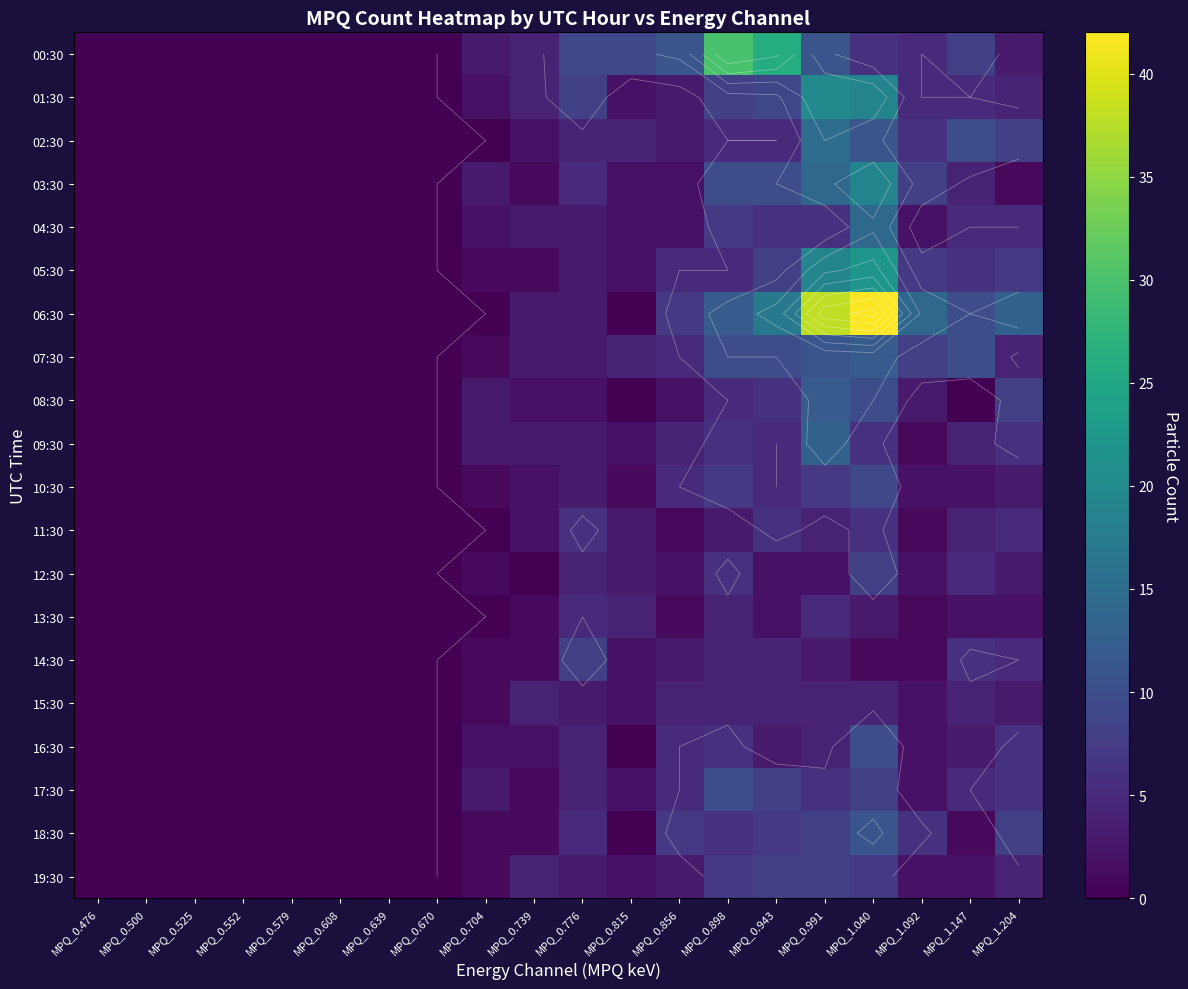

Count the number of data series in this chart.

20